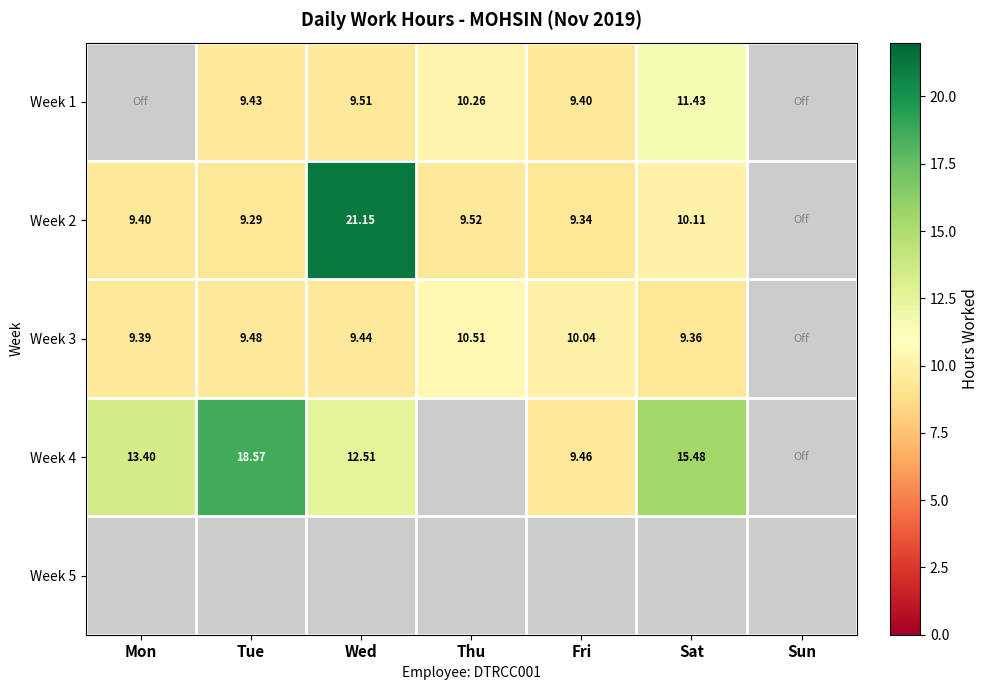

Is the value of Week 4 at Mon greater than the value of Week 3 at Wed?

Yes